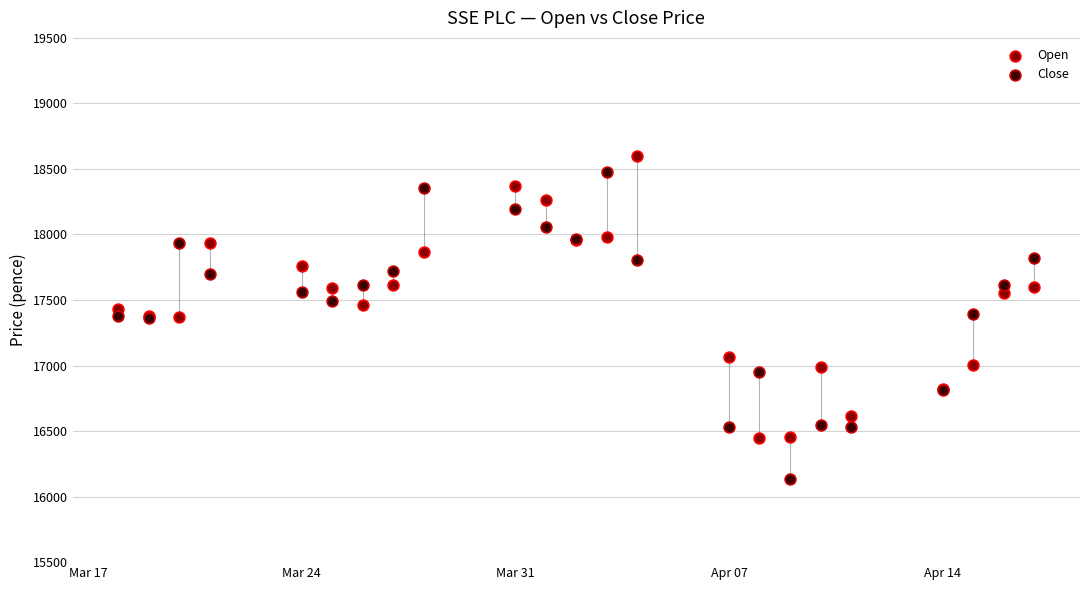

Which series has the largest Y range (max minus min)?

Close